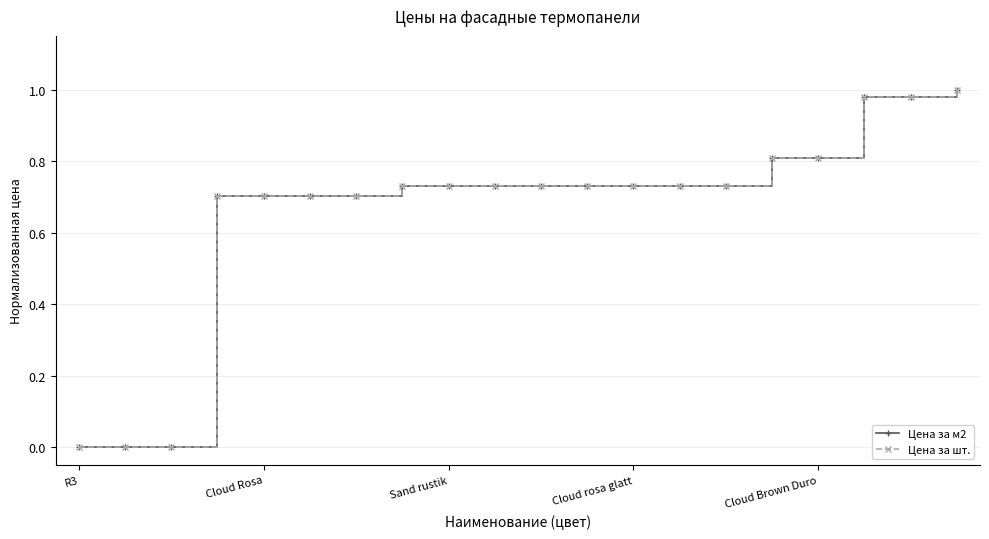

True or false: Цена за м2 and Цена за шт. intersect in this chart.

False